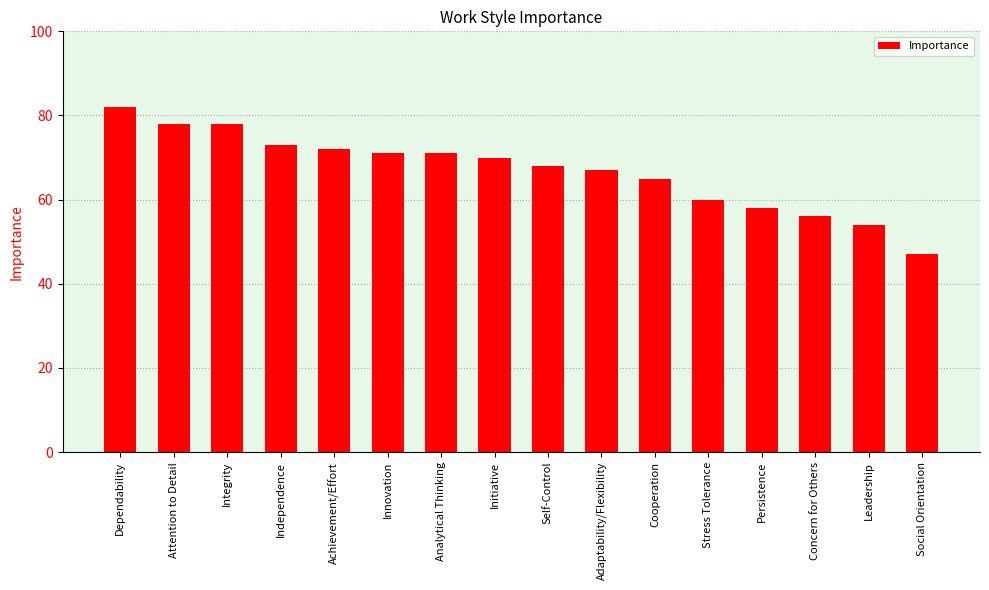

Which has a higher value, Cooperation or Social Orientation?

Cooperation